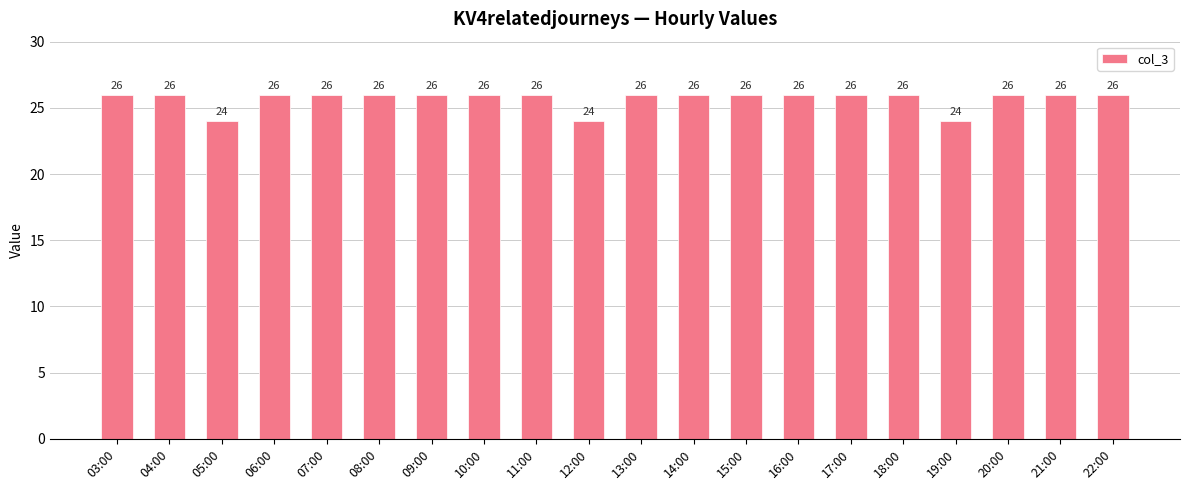

Approximately how many times larger is the value at 17:00 compared to 21:00?

1.0